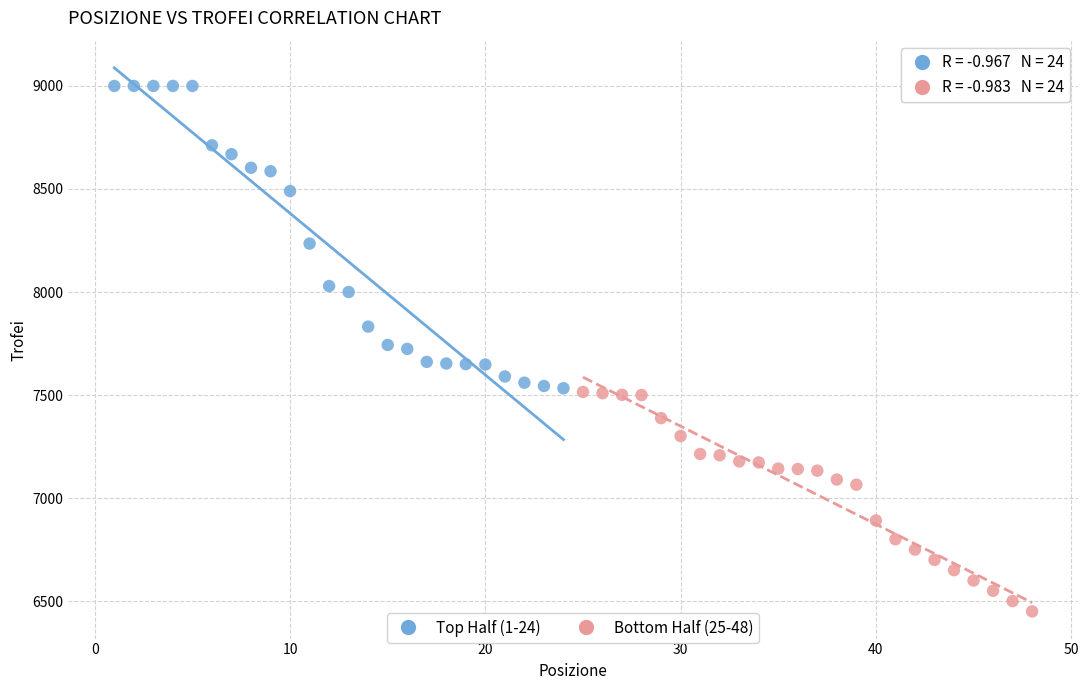

Which series has the widest spread of Y values?

Top Half (1-24)